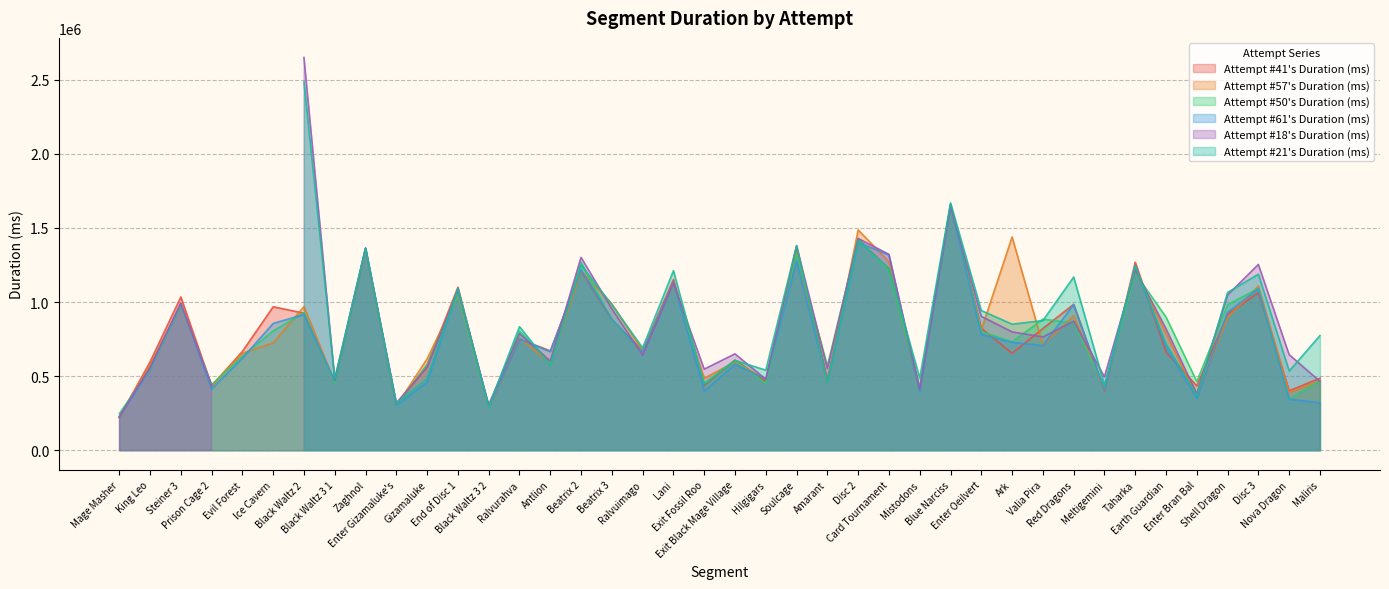

True or false: Attempt #41's Duration (ms) and Attempt #57's Duration (ms) intersect in this chart.

True